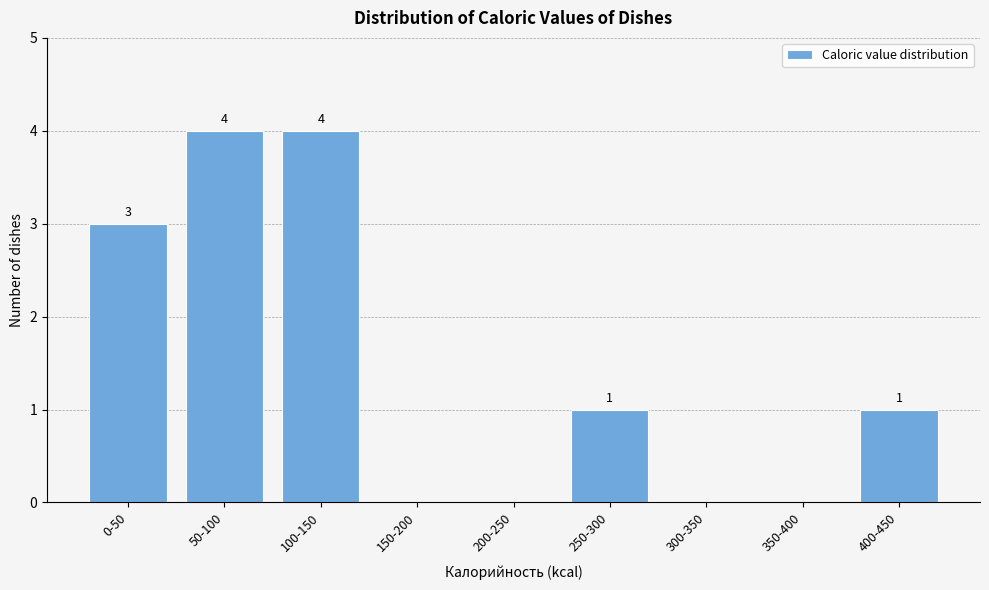

Reading left to right, extract all data points from this chart.

0-50=3	50-100=4	100-150=4	150-200=0	200-250=0	250-300=1	300-350=0	350-400=0	400-450=1